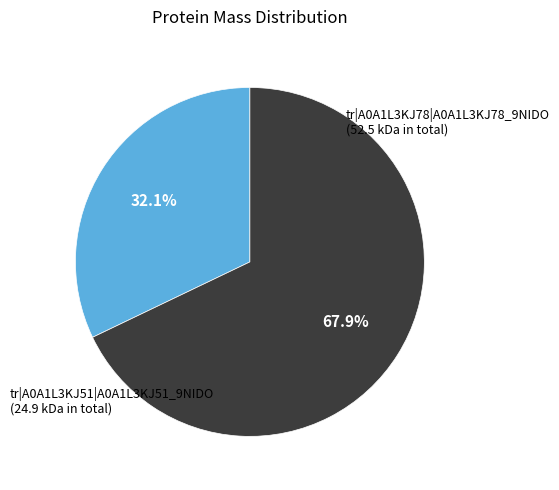

Does any single category account for the majority?

Yes